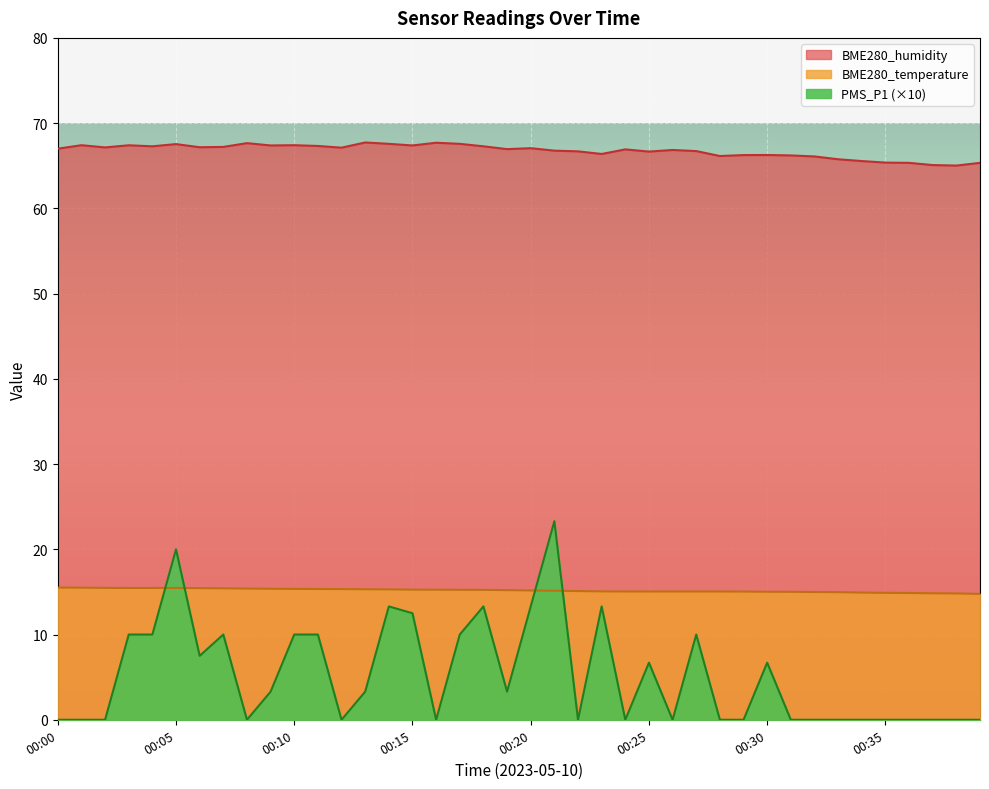

Is it true that BME280_temperature equals 21.1 at 00:28?

False